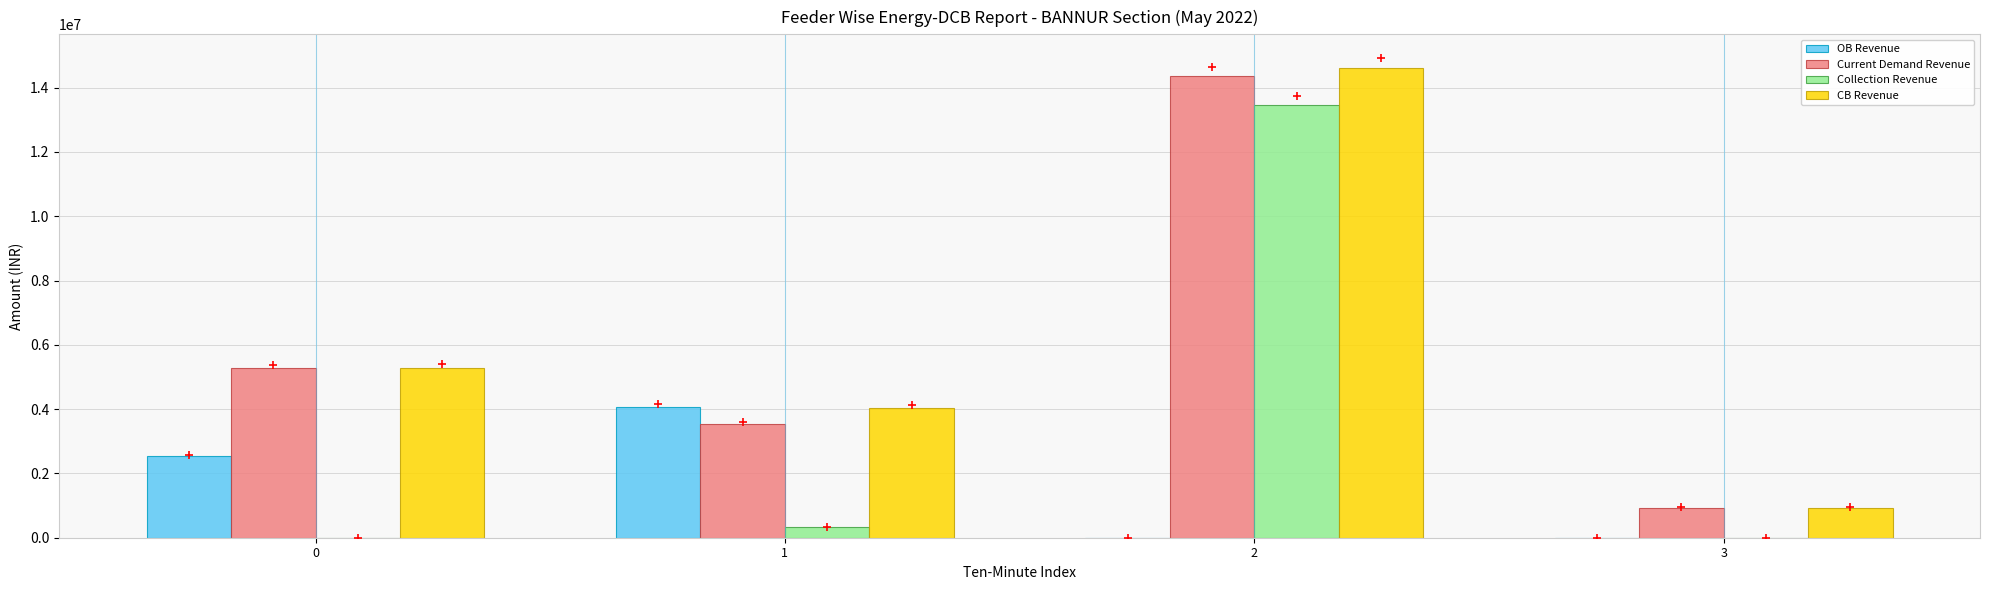

The Current Demand Revenue series shows 5268773.4 at 0. True or false?

True